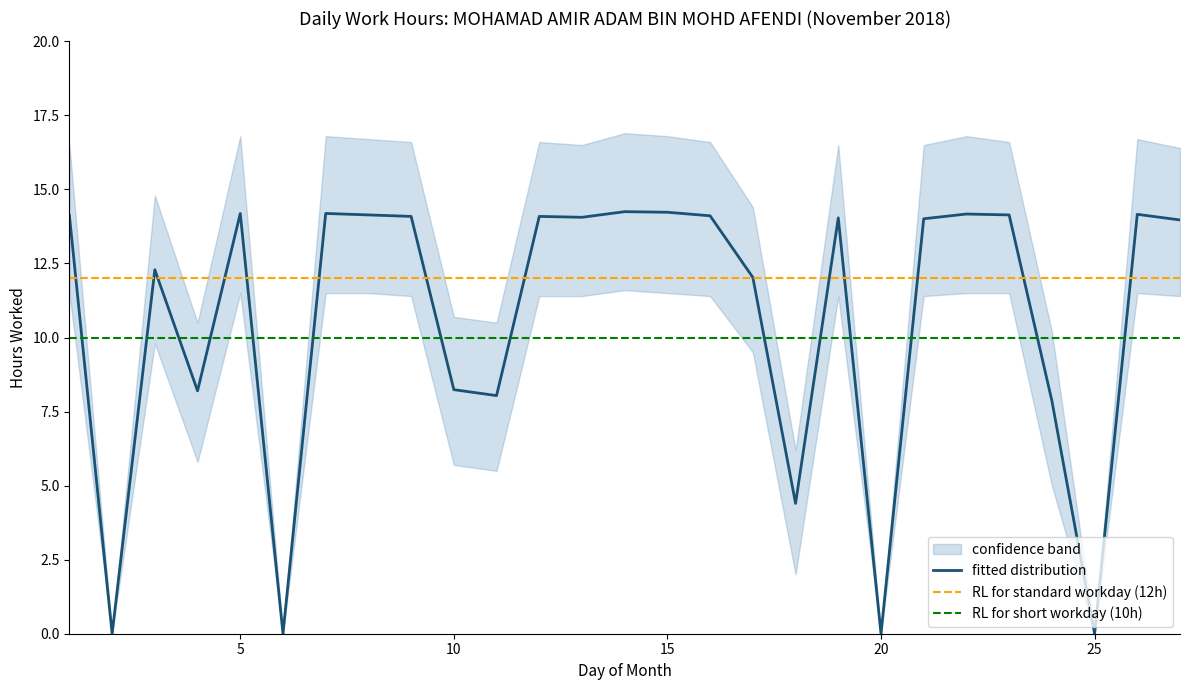

List the labels in order of lower_bound value, largest first.

14, 1, 5, 7, 8, 15, 22, 23, 26, 9, 12, 13, 16, 19, 21, 27, 3, 17, 4, 10, 11, 24, 18, 2, 6, 20, 25